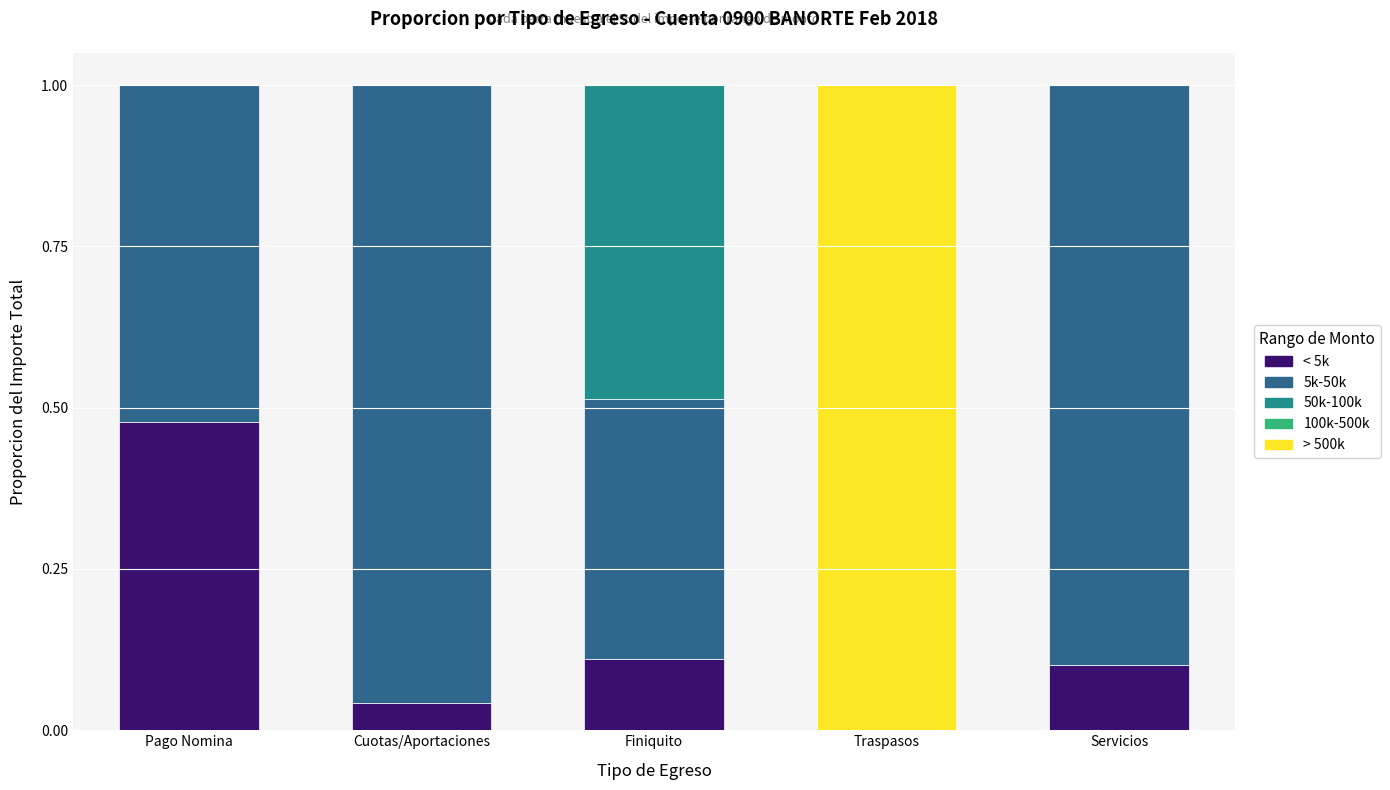

Is it true that < 5k equals 0.1 at Servicios?

True